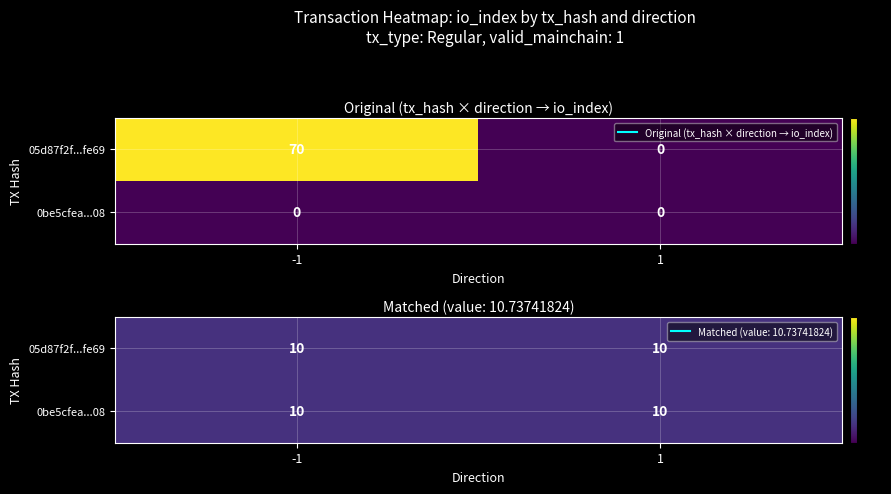

Which series has the largest range (max minus min)?

05d87f2f1140dc304513e45dab2367ad465fe69